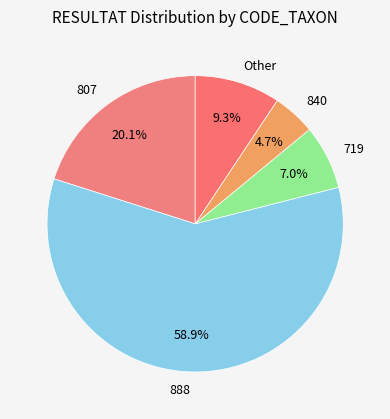

Which slice is the smallest?

840